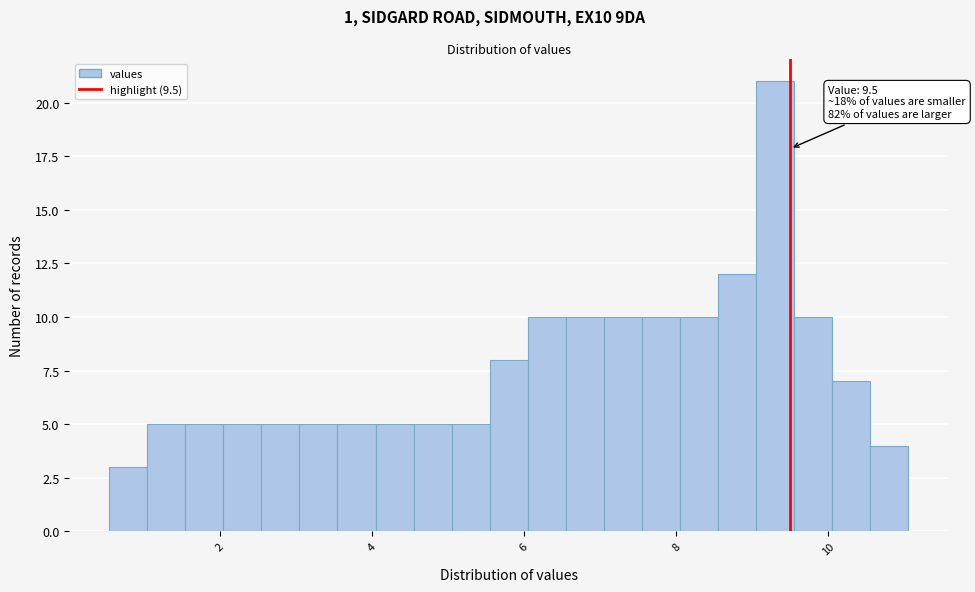

Around what value on the x-axis is the tallest bar? Give the approximate position of its centre, as read against the axis.

9.4